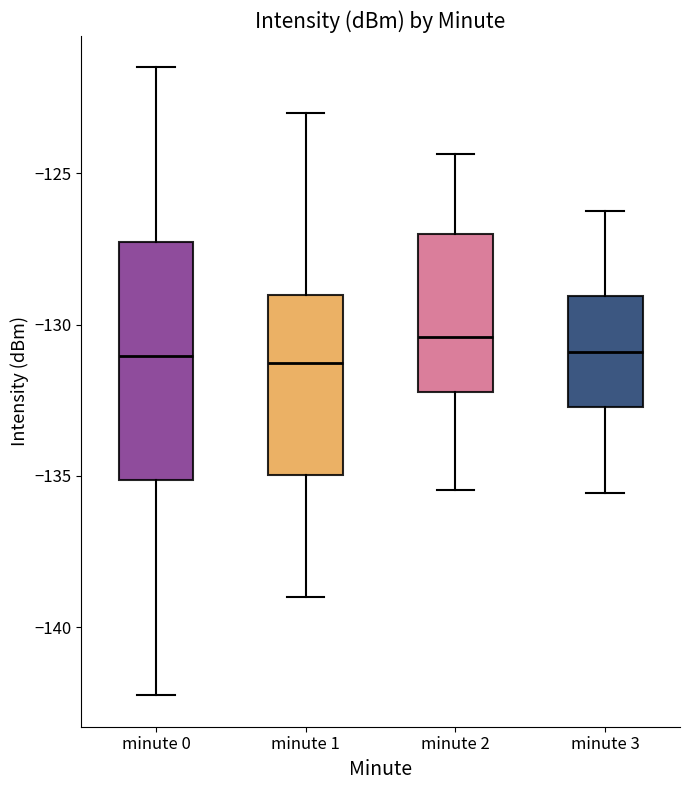

Where does the upper whisker of the box for minute 2 end on the y-axis? The values are not printed on the chart, so give them approximately, as read against the axis.

-124.5